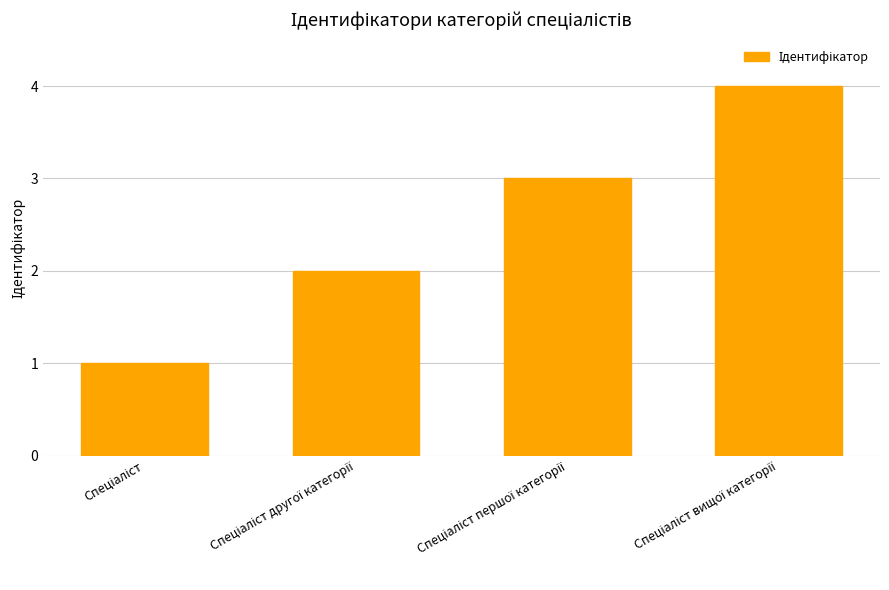

What is the sum of all values?

10